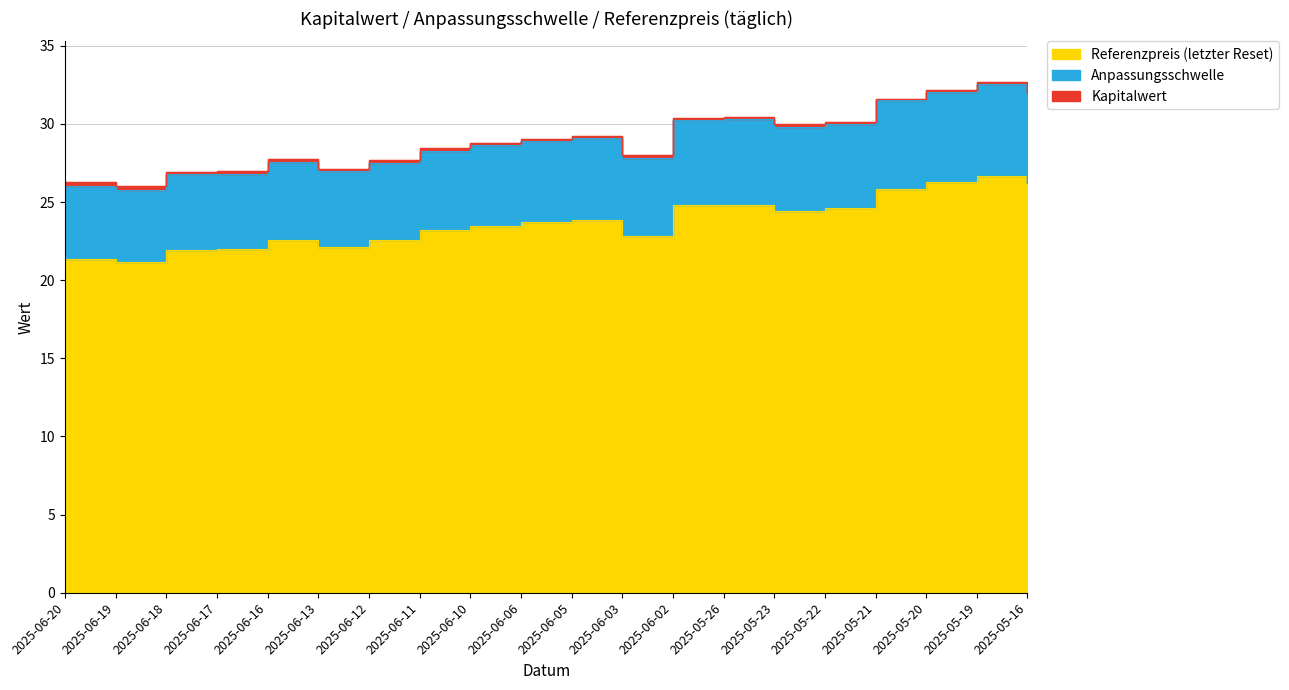

True or false: Referenzpreis (letzter Reset) and Kapitalwert cross at least once.

False